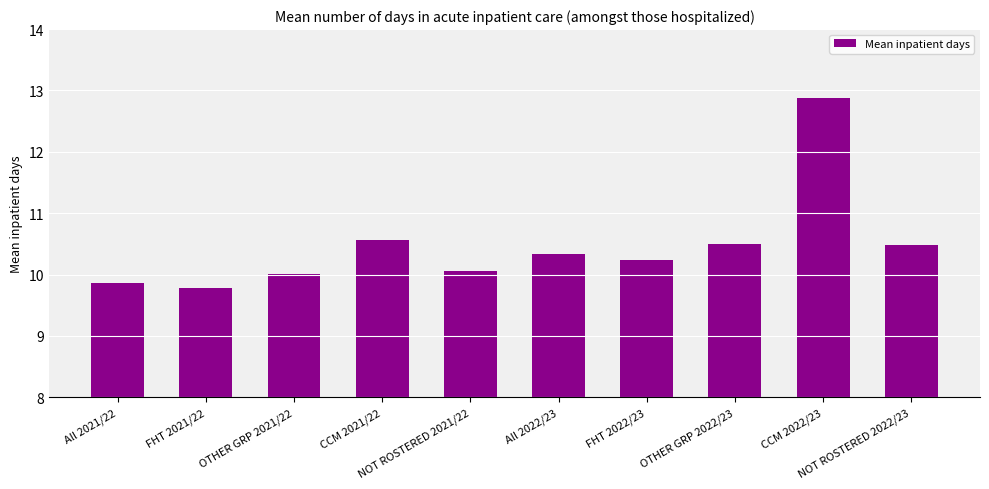

What is the smallest value displayed?

9.8